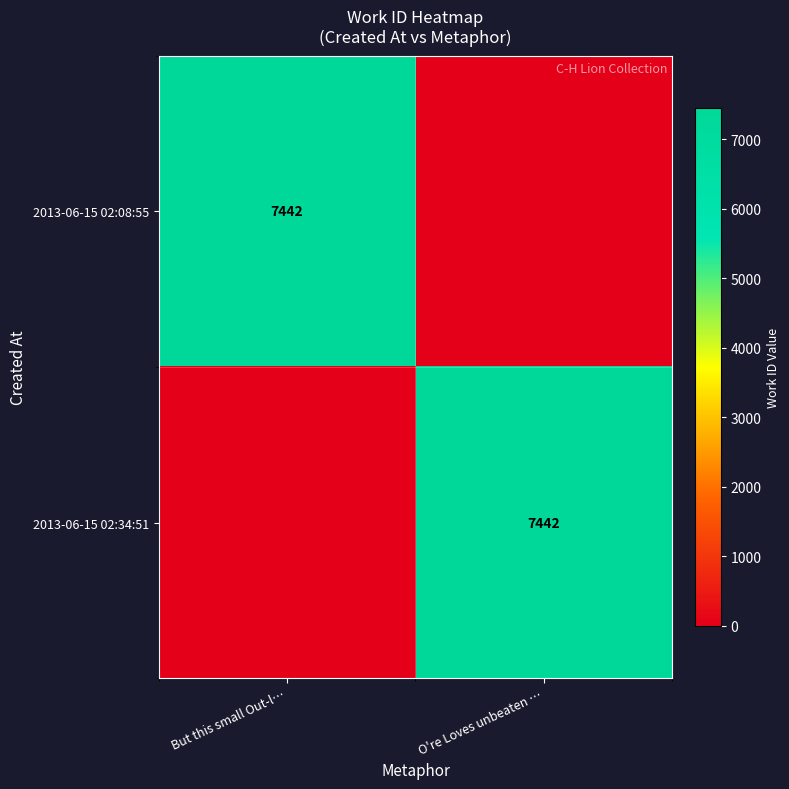

What is the greatest value displayed?

7442